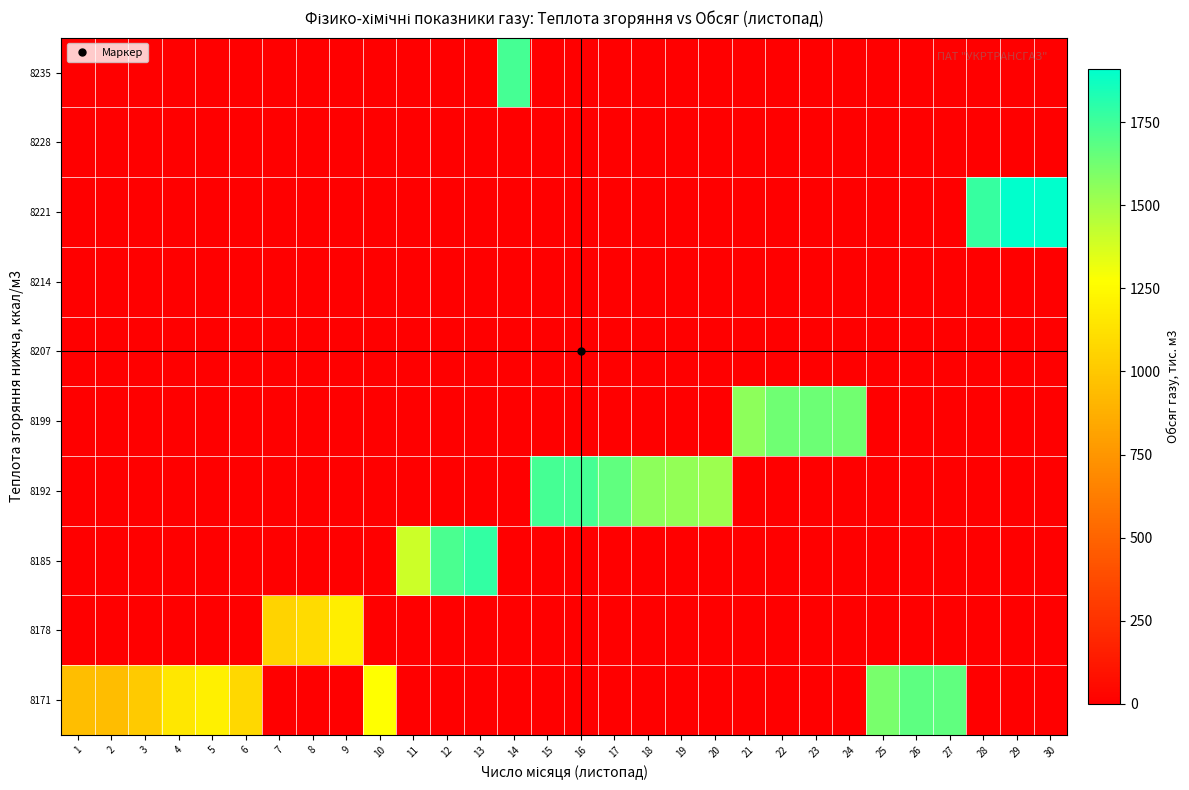

How many series are shown in this chart?

10